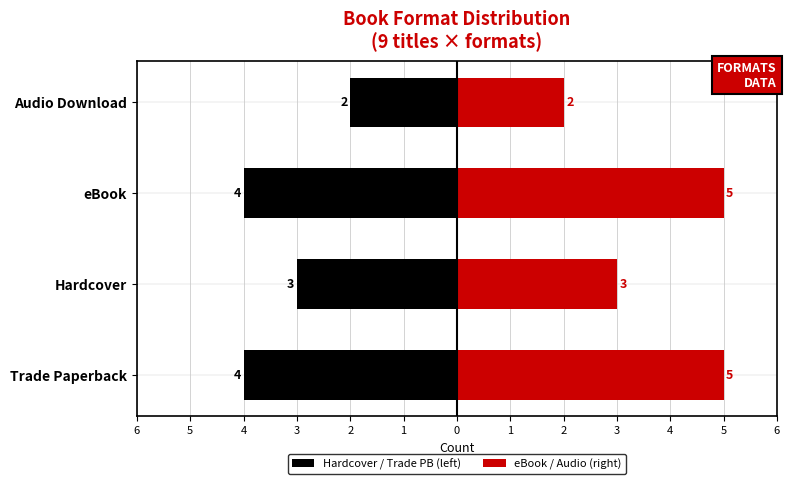

What is the sum of the Hardcover / Trade PB (left) values at Audio Download and eBook?

-6